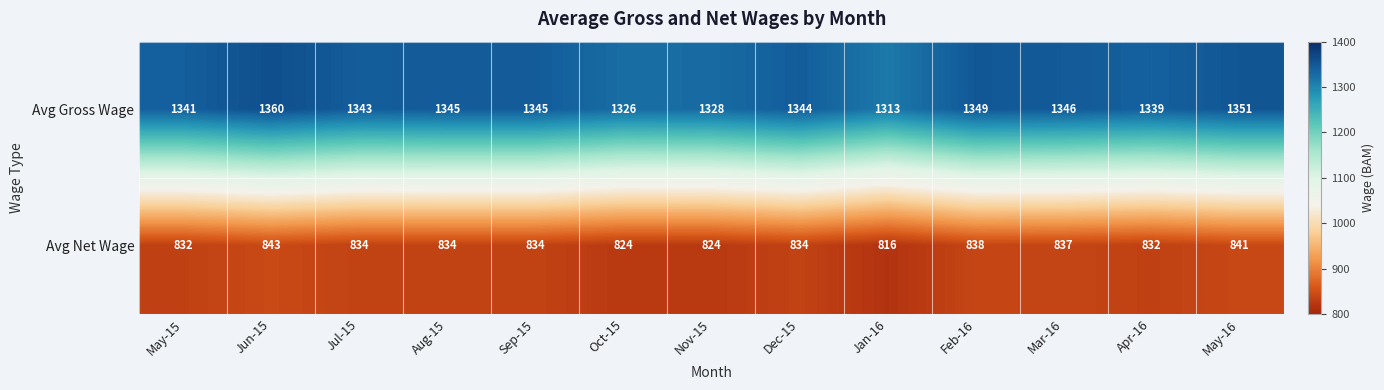

What is the maximum value shown in the chart?

1360